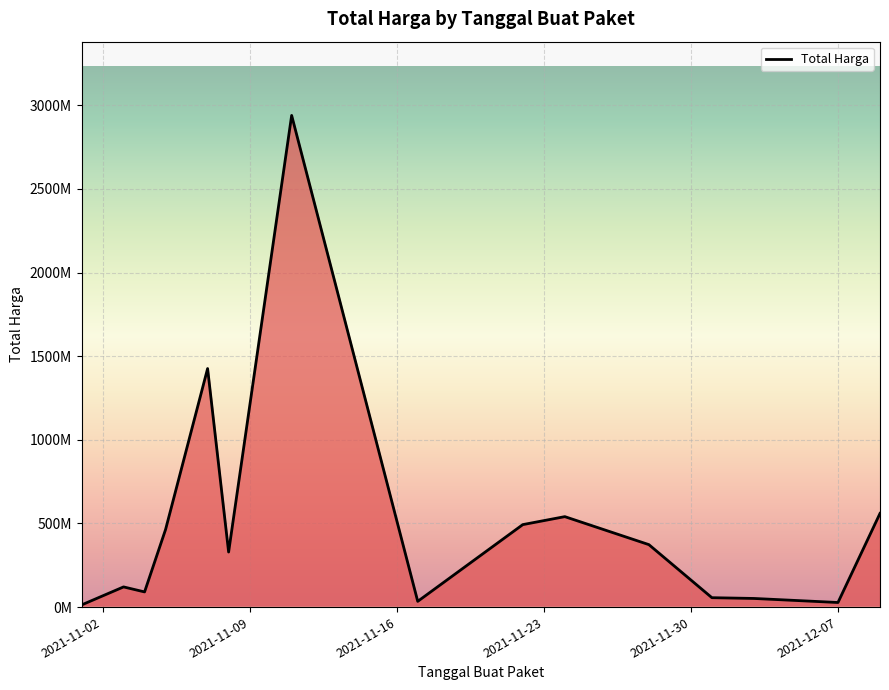

How many data points are above 329124000?

7